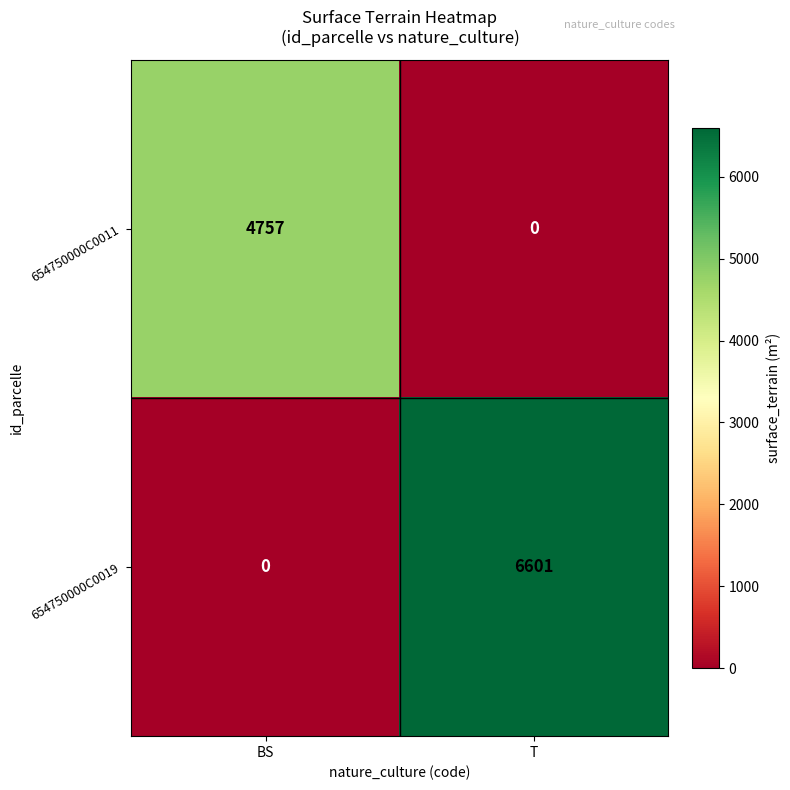

Reading right to left, list all the values displayed in this chart.

654750000C0011: T=0	BS=4757
654750000C0019: T=6601	BS=0